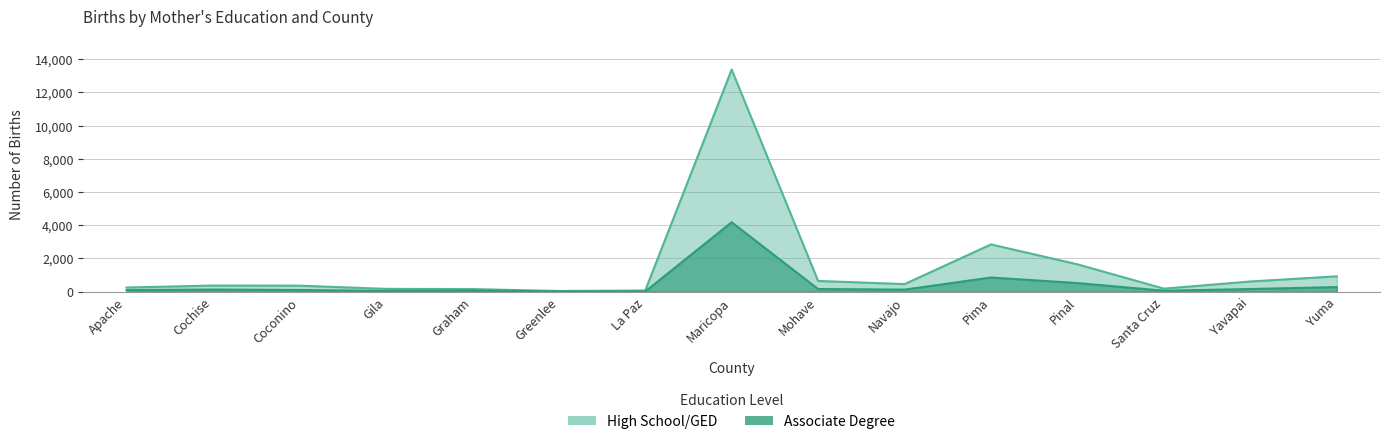

True or false: Associate Degree and High School/GED cross at least once.

False